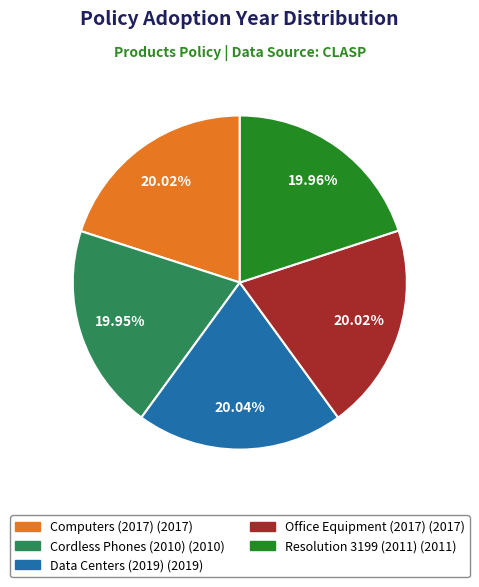

Does any single category account for the majority?

No